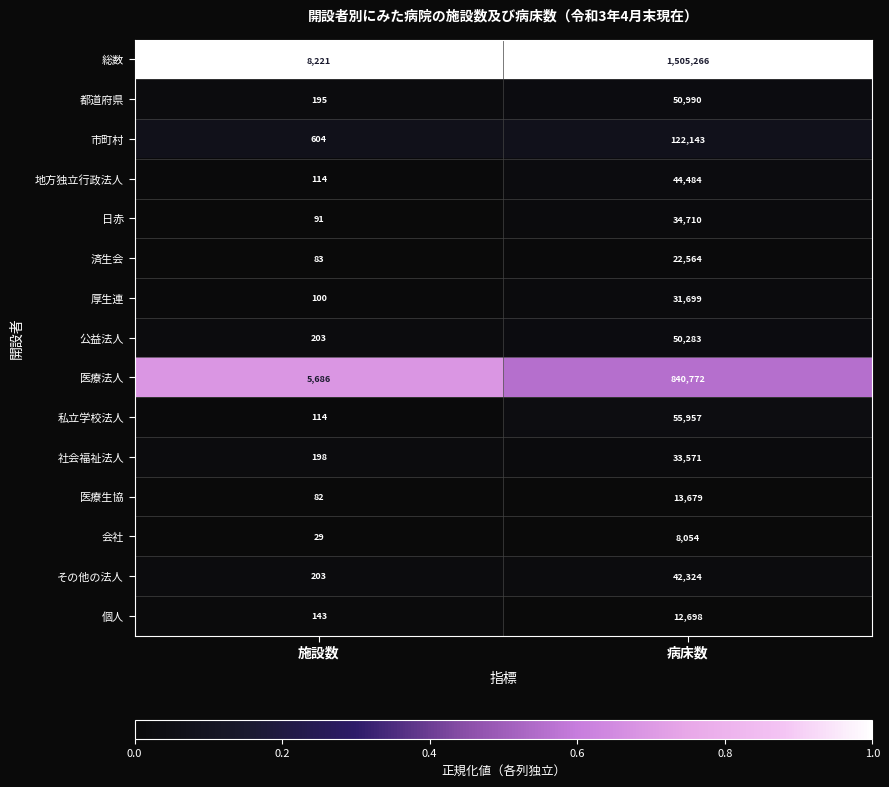

What is the spread (max minus min) of values at 病床数?

1497212